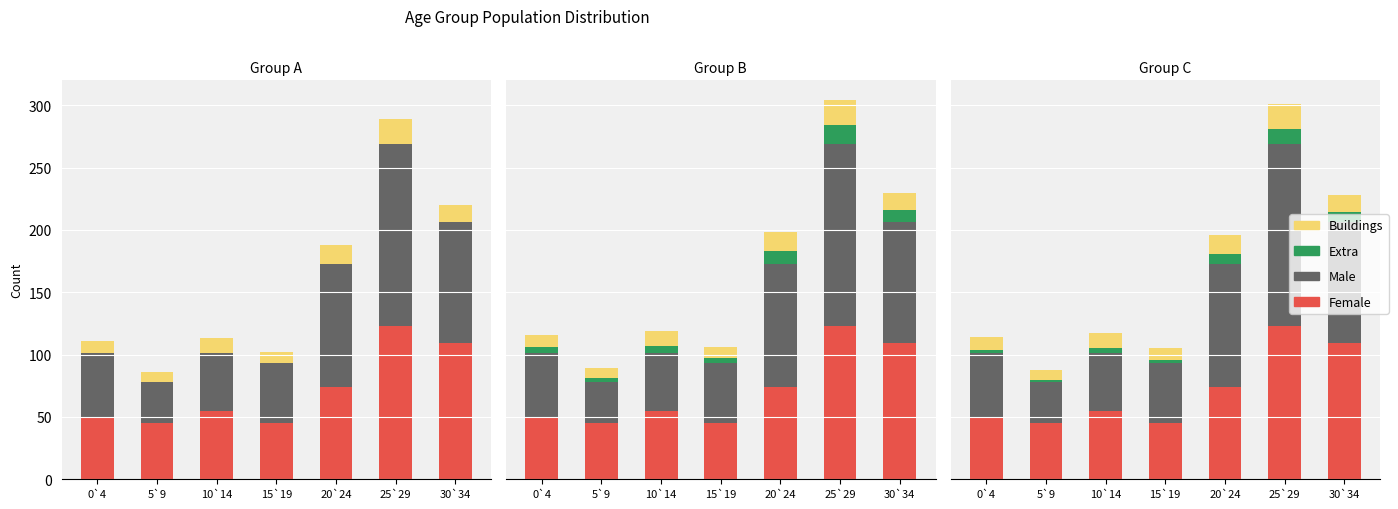

True or false: Male has a value of 97 at 30`34.

True